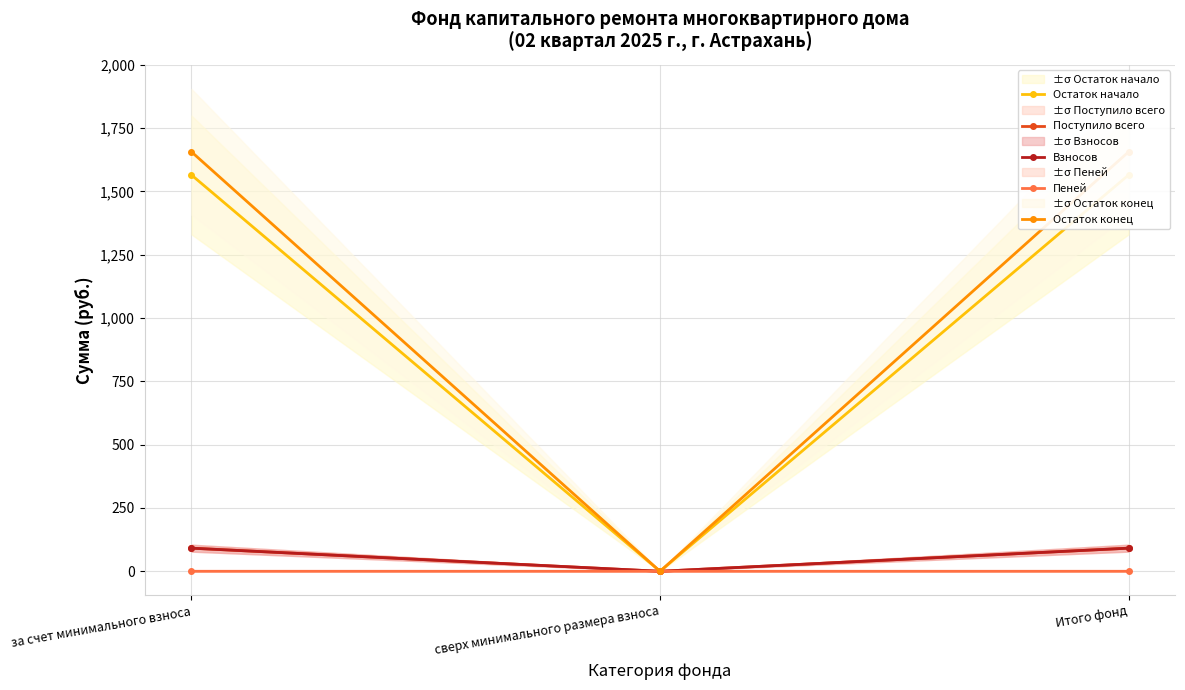

Rank the series by their maximum value, from highest to lowest.

Остаток конец, Остаток начало, Поступило всего, Взносов, Пеней